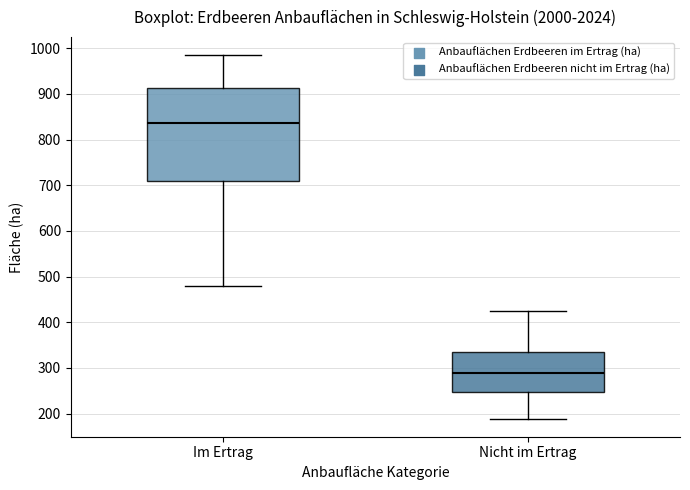

Where does the upper whisker of the box for Im Ertrag end on the y-axis? The values are not printed on the chart, so give them approximately, as read against the axis.

980